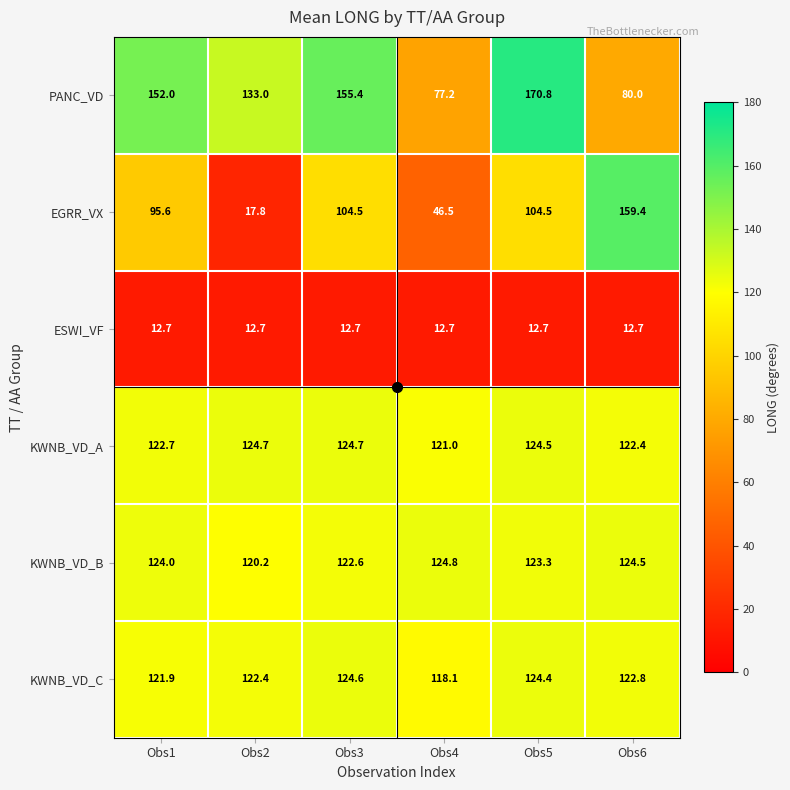

What is the highest value of the PANC_VD series?

170.8